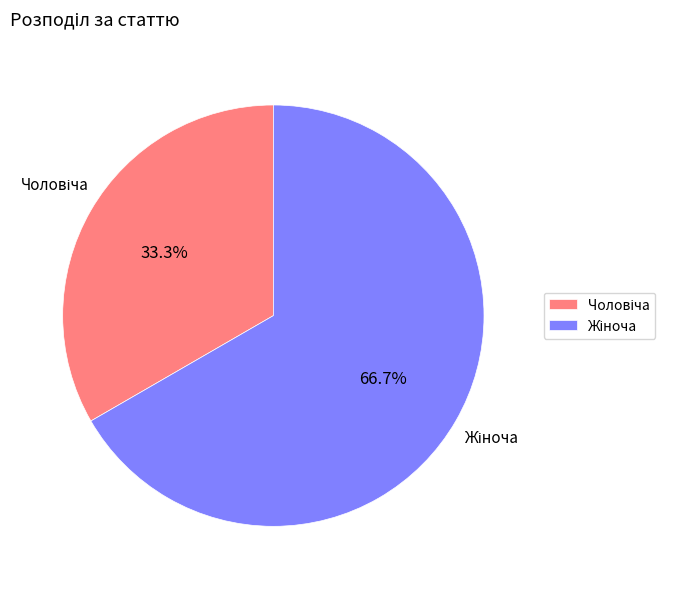

To the nearest percent, what is the difference between the largest and smallest slice percentages?

33%